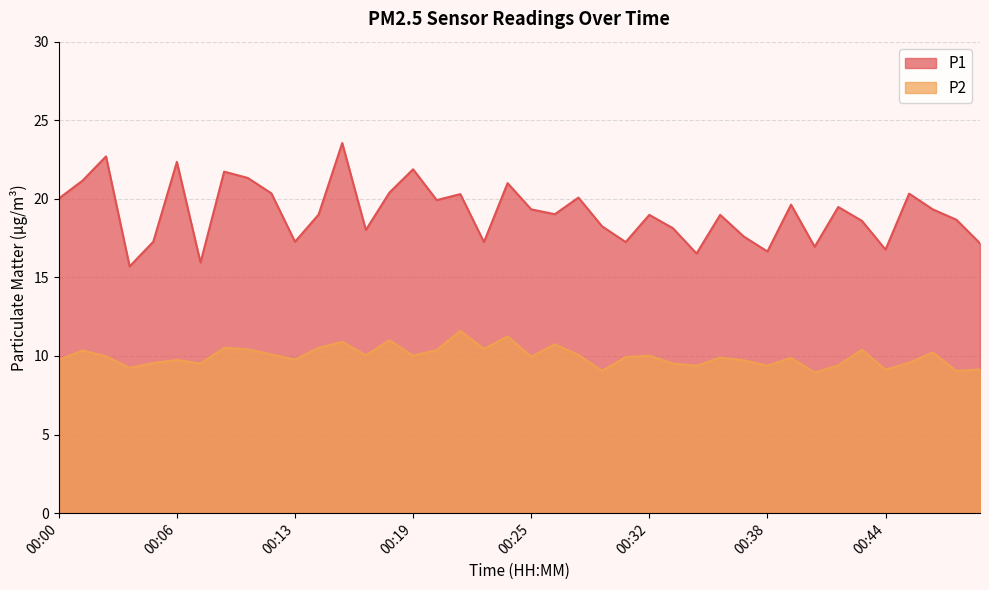

Rank the series at 00:13 from highest to lowest value.

P1, P2